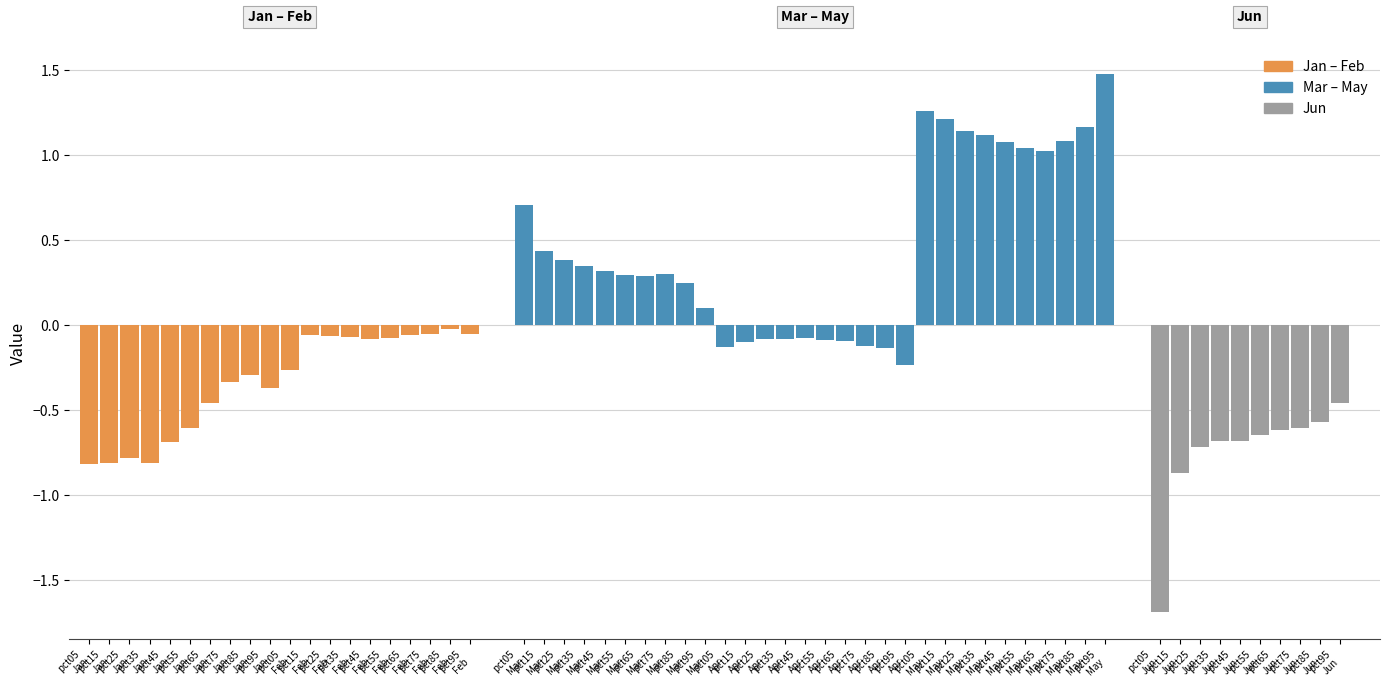

What is the value of the Apr bar at the 10th from the left?

-0.2